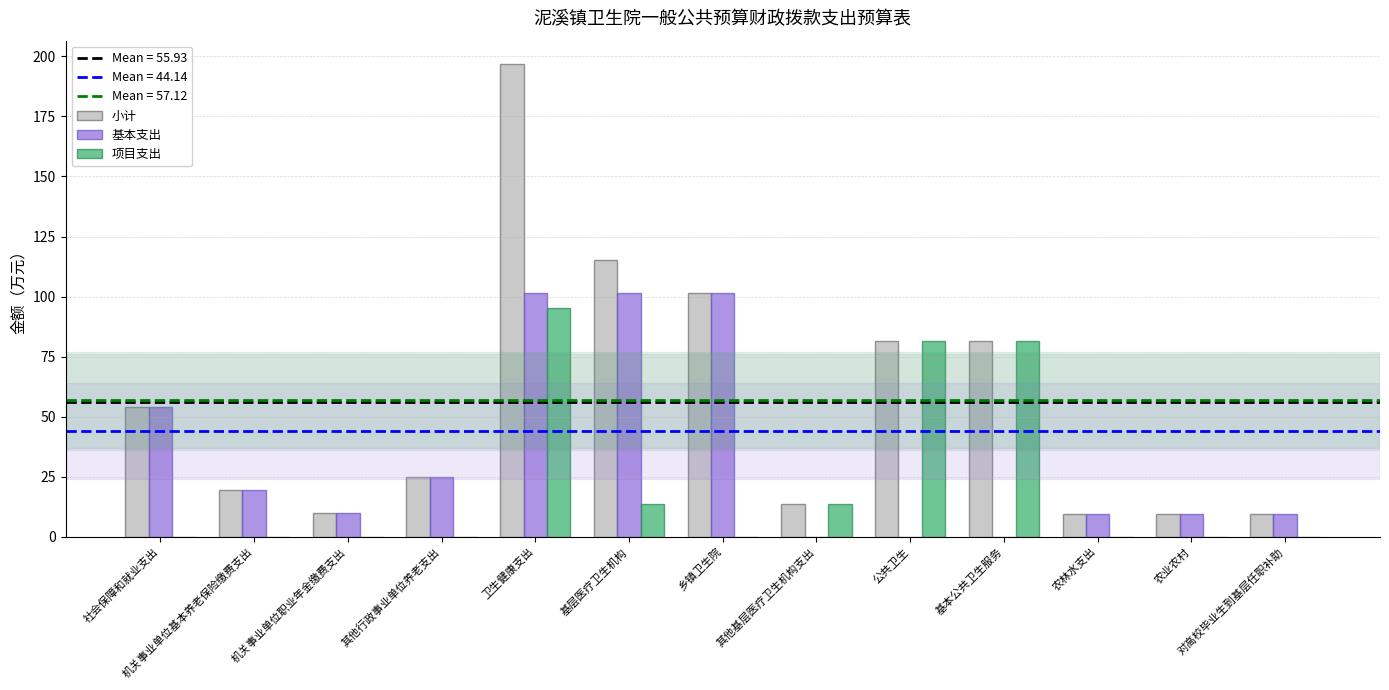

Between 基层医疗卫生机构 and 基本公共卫生服务, which series saw the biggest shift?

基本支出